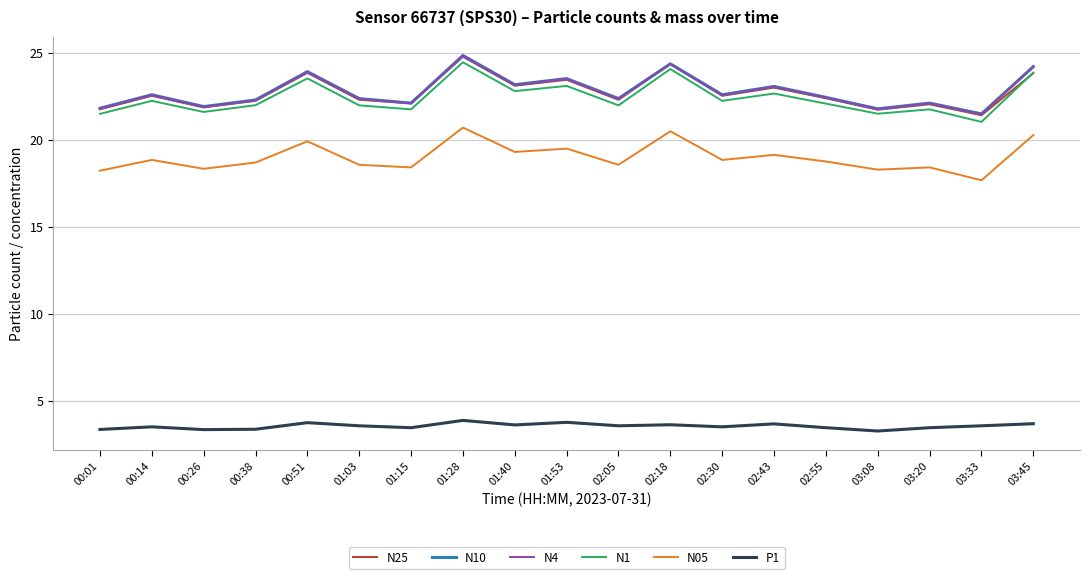

Which series has the widest spread of values?

N1